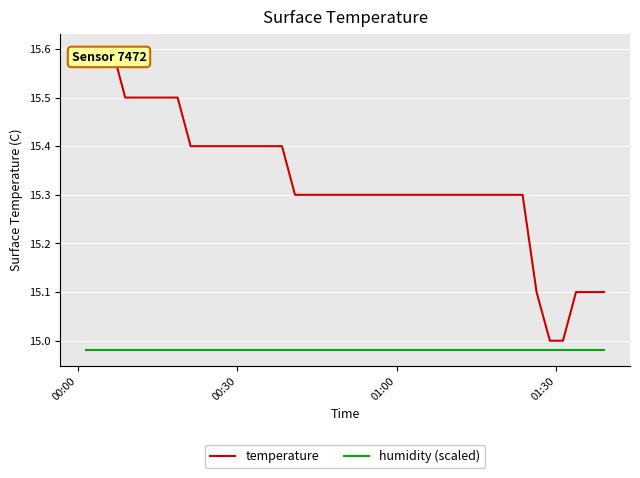

Which series has the largest total across all categories?

temperature